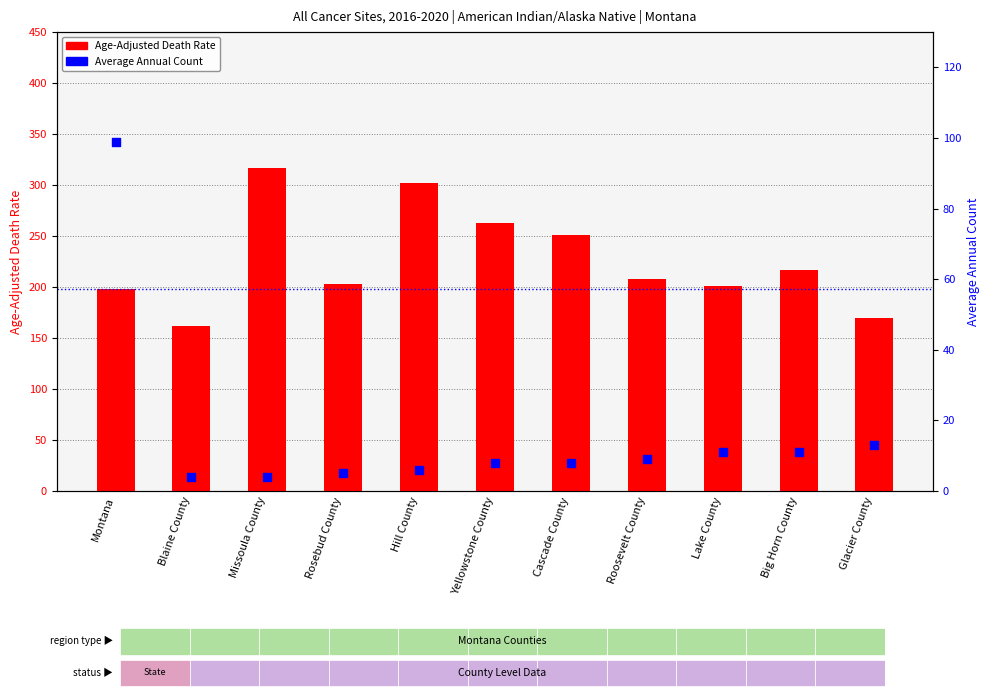

Which series contains the lowest Y value?

Average Annual Count